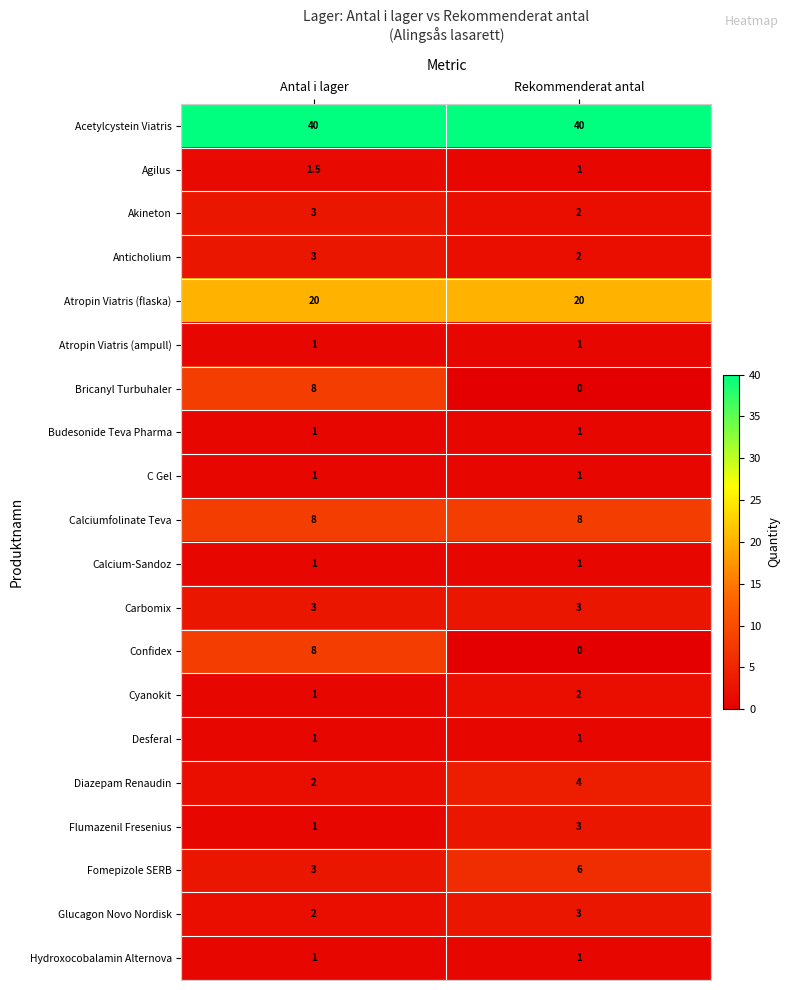

Is it true that Calciumfolinate Teva equals 8.0 at Rekommenderat antal?

True